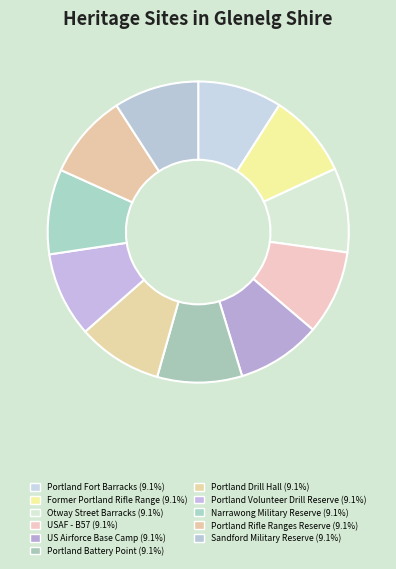

Which slice is the smallest?

Portland Fort Barracks and Magazine